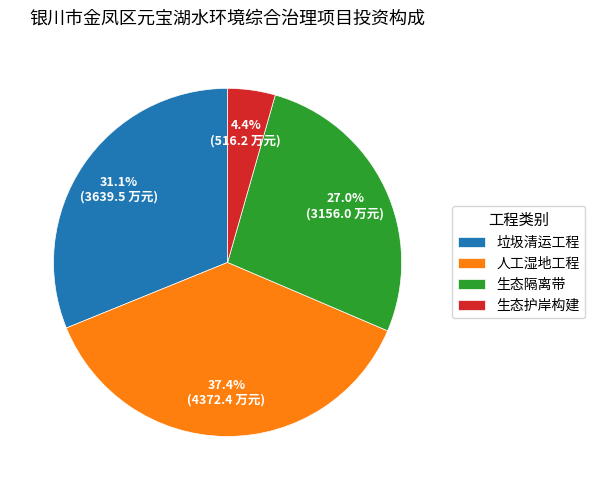

How many slices are in this pie chart?

4